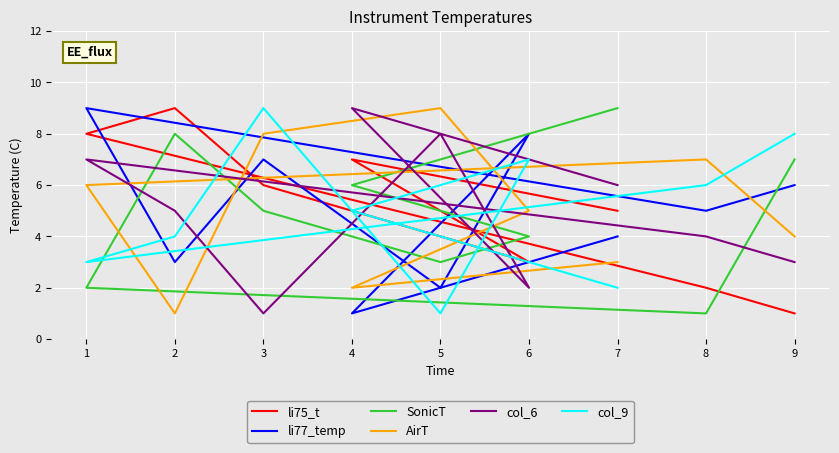

In col_9, how many points are lower than both neighbors (excluding endpoints)?

2